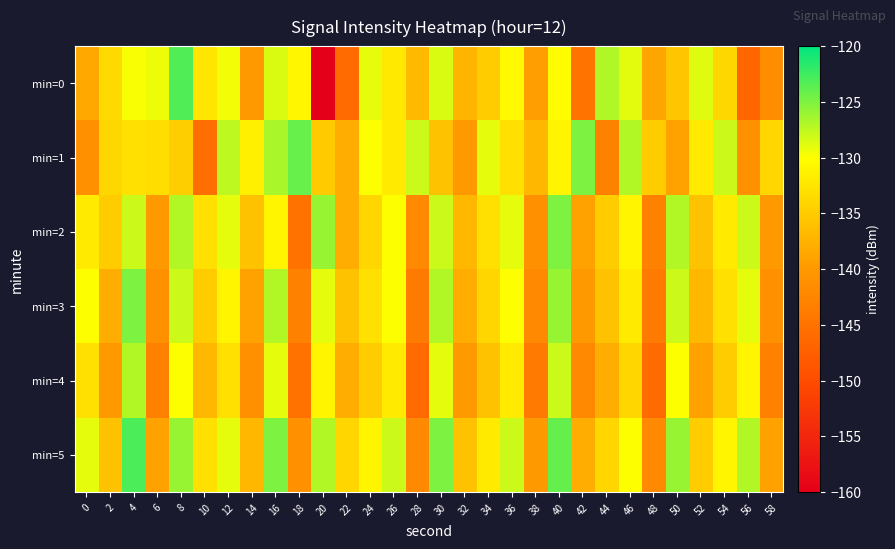

How many series are shown in this chart?

6